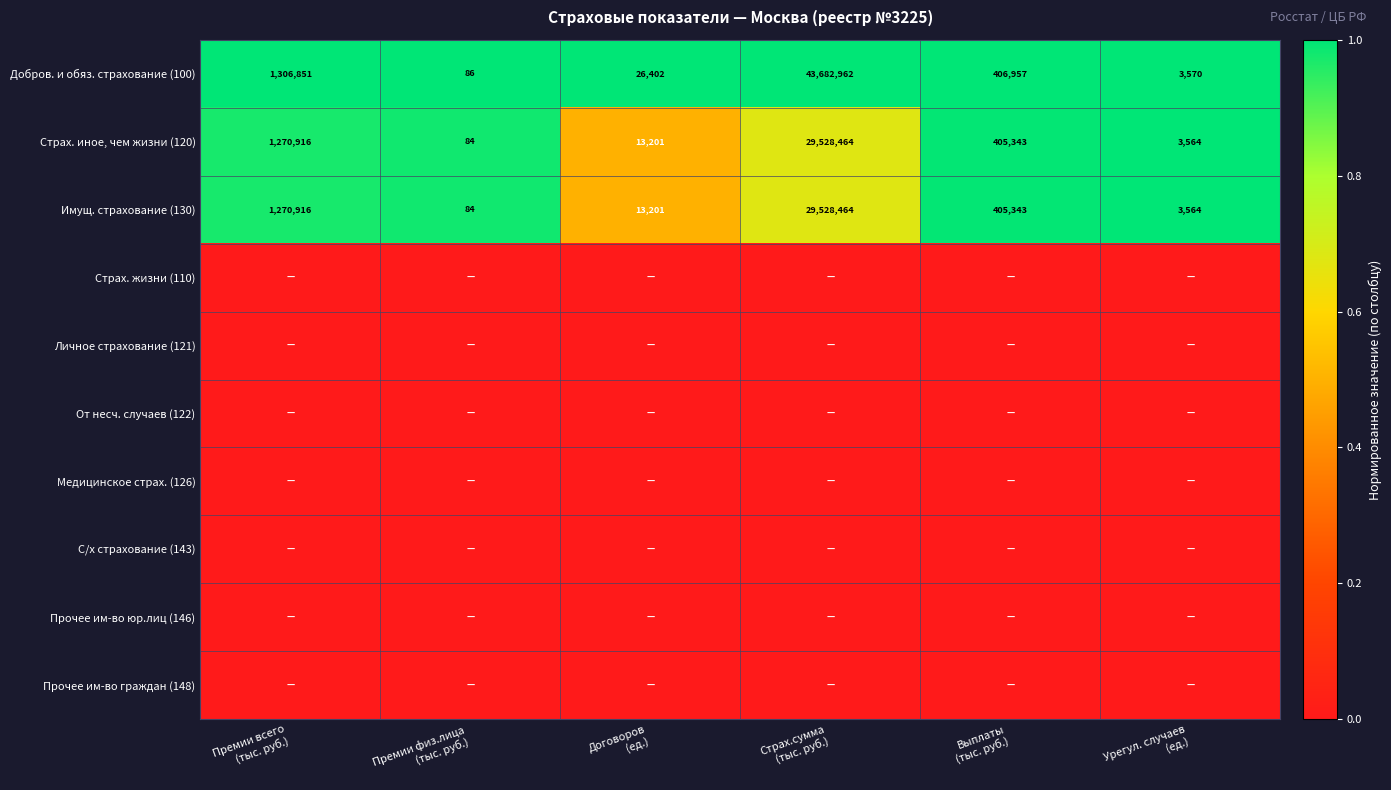

What is the difference between the maximum and minimum values in the Добров. и обяз. страхование (100) series?

43682876